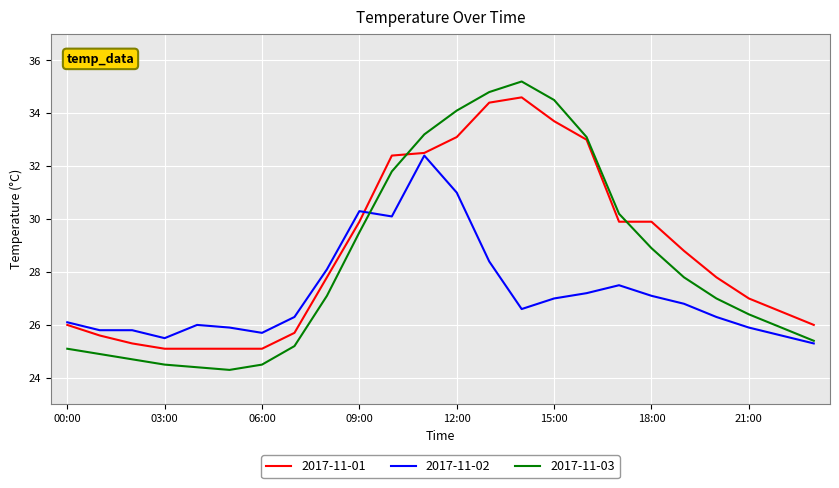

What is the highest value of the 2017-11-03 series?

35.2